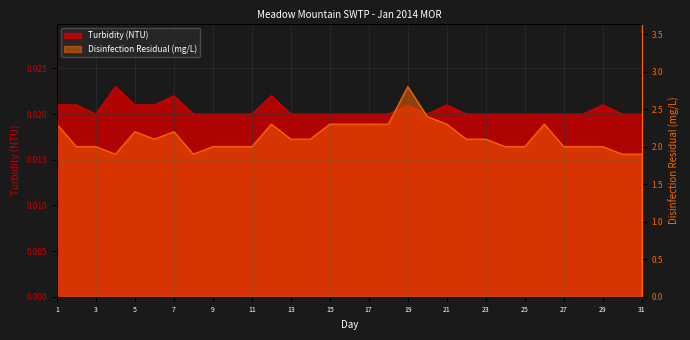

At which label is Turbidity (NTU) closest to 0?

3